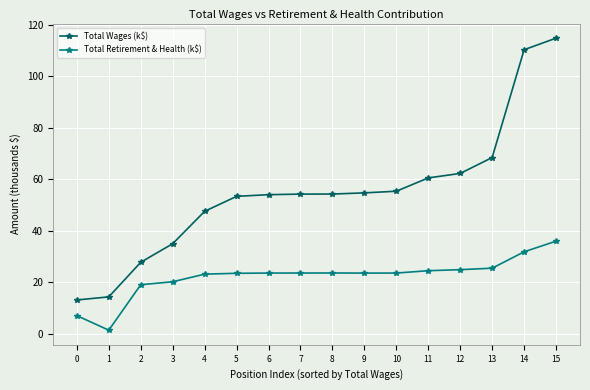

What is the spread (max minus min) of values at 14?

78.5